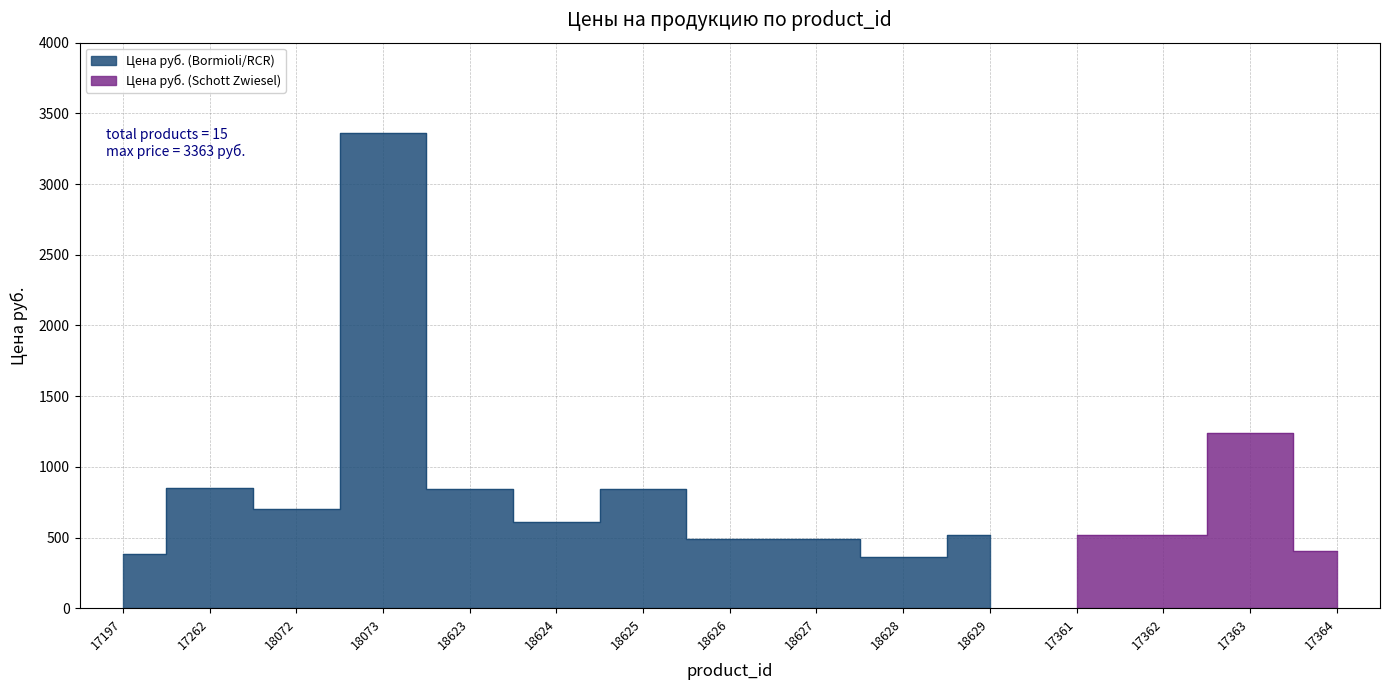

Where does the data first go above 521?

17262